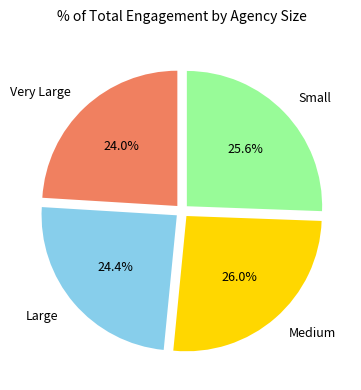

Is the sum of Large and Very Large greater than half?

No